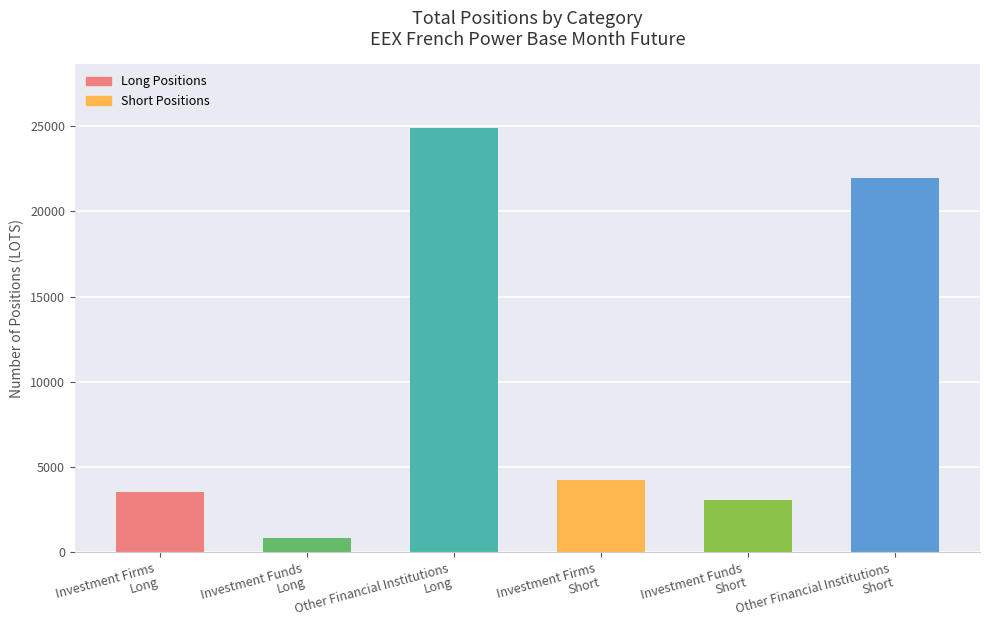

What is the sum of the Short Positions values at Investment Firms Short and Investment Funds Short?

7294.0